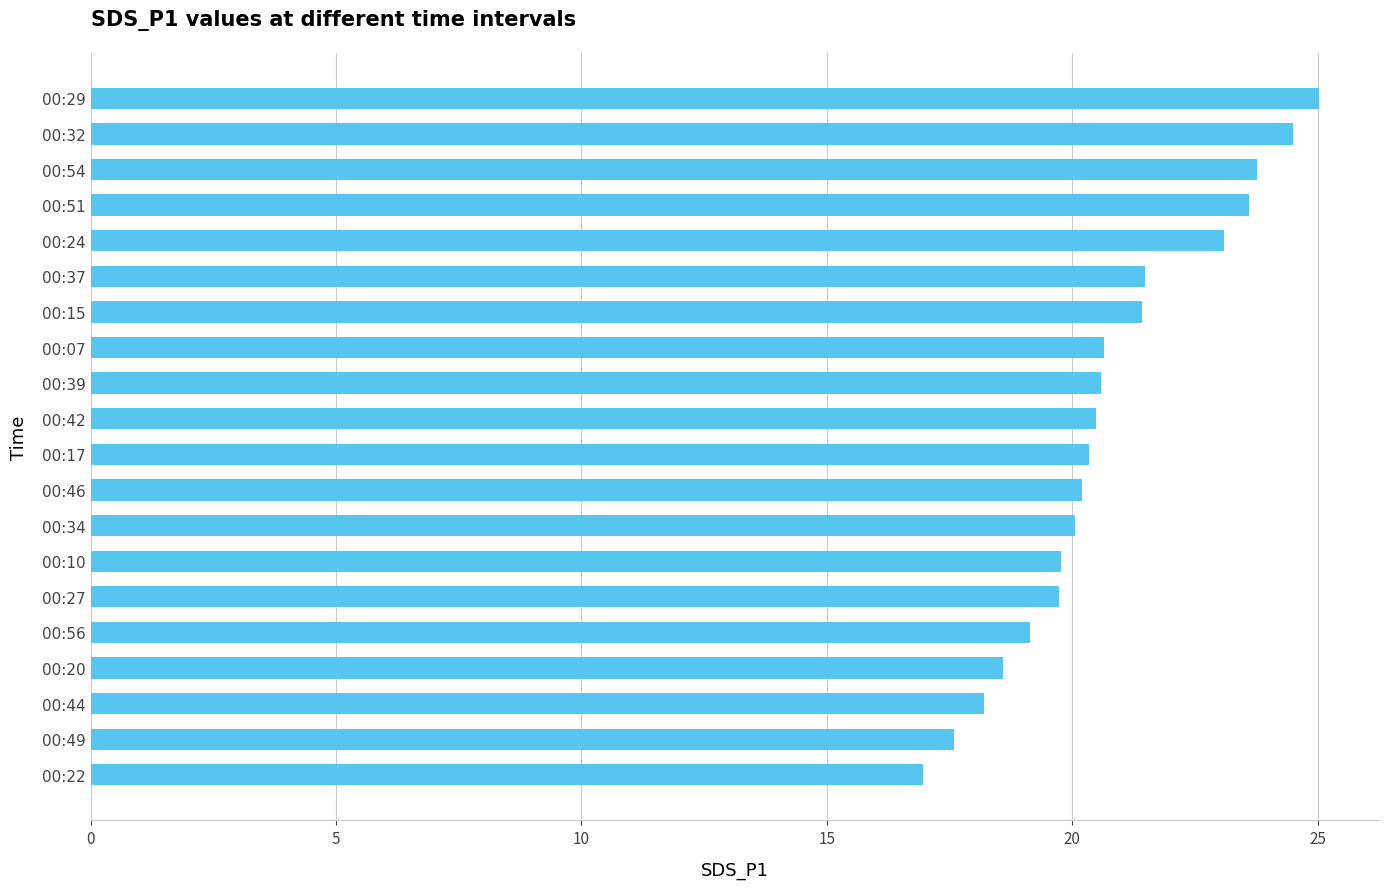

What is the sum of all values?

415.2